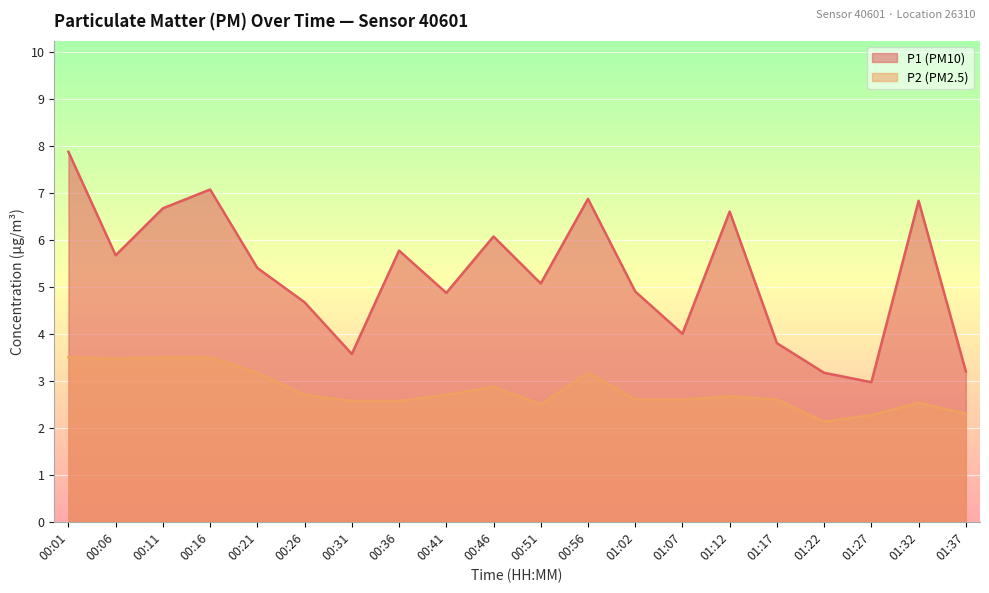

How many lines are shown in the chart?

2